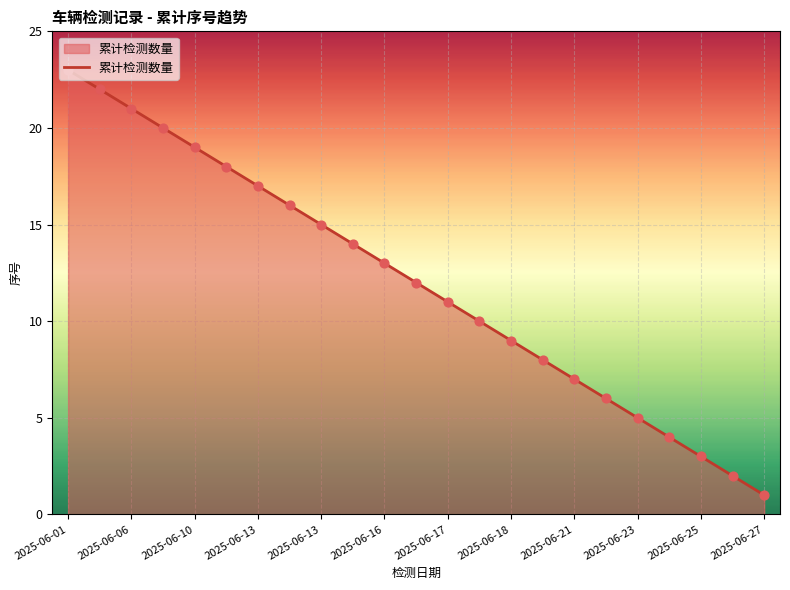

What is the difference between the maximum and minimum values?

22